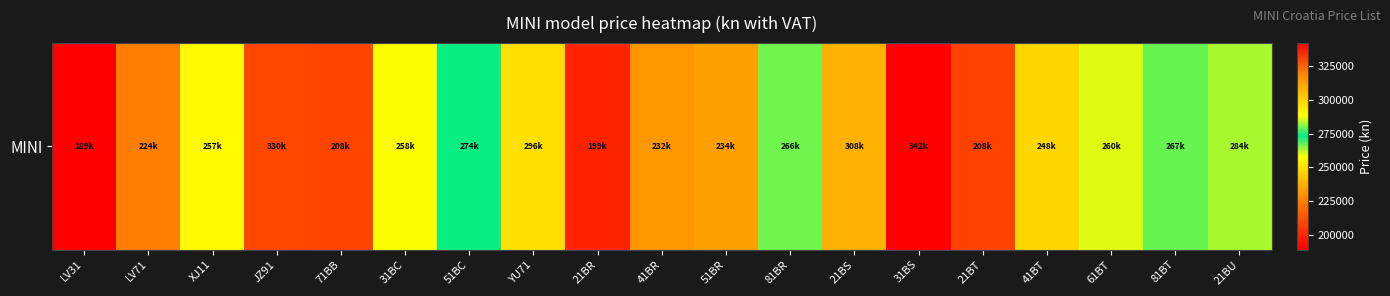

What is the difference between the second highest and second lowest values?

130528.1